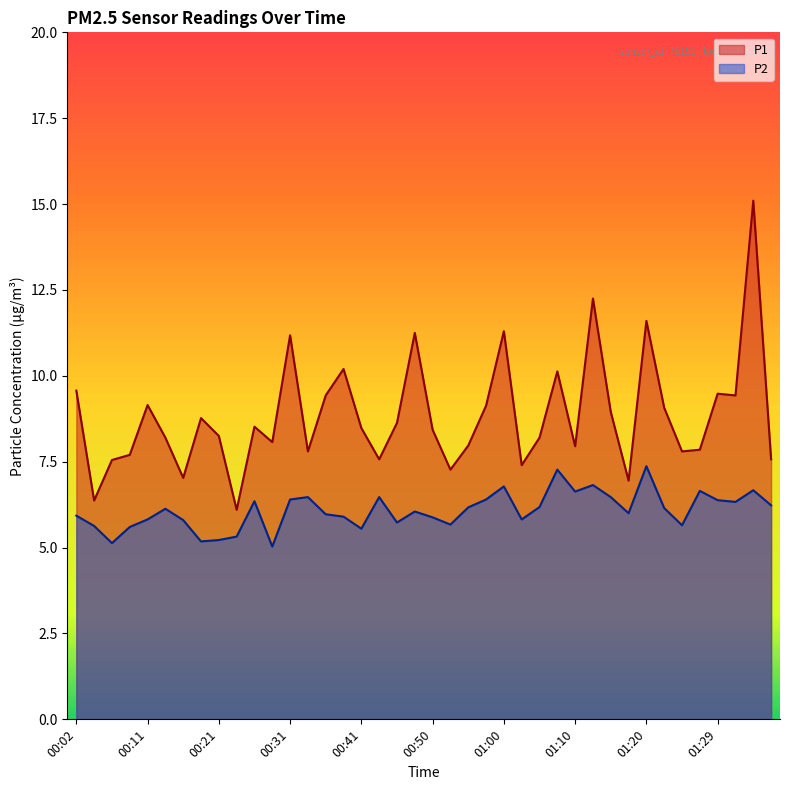

What is the label of the 24th point from the right?

00:41